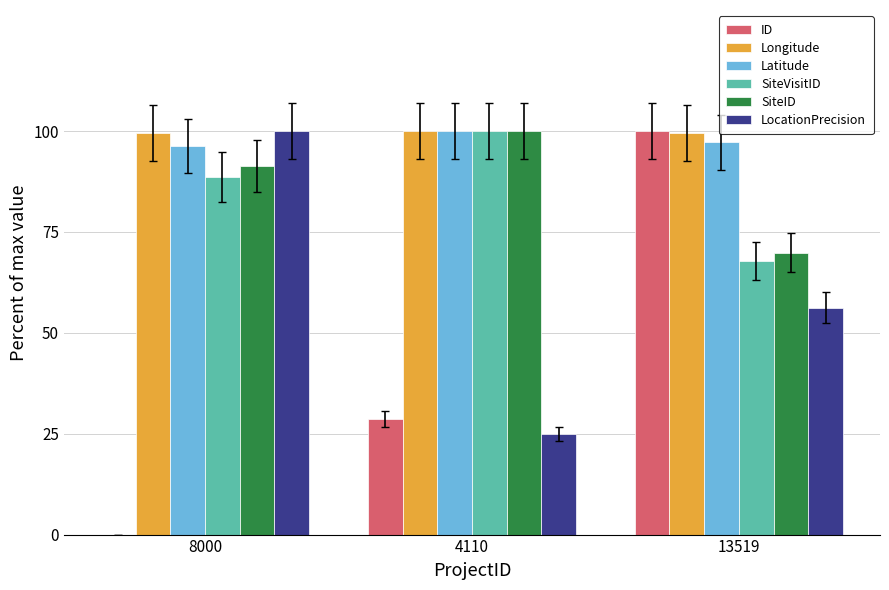

True or false: SiteID has a value of 137.2 at 4110.

False